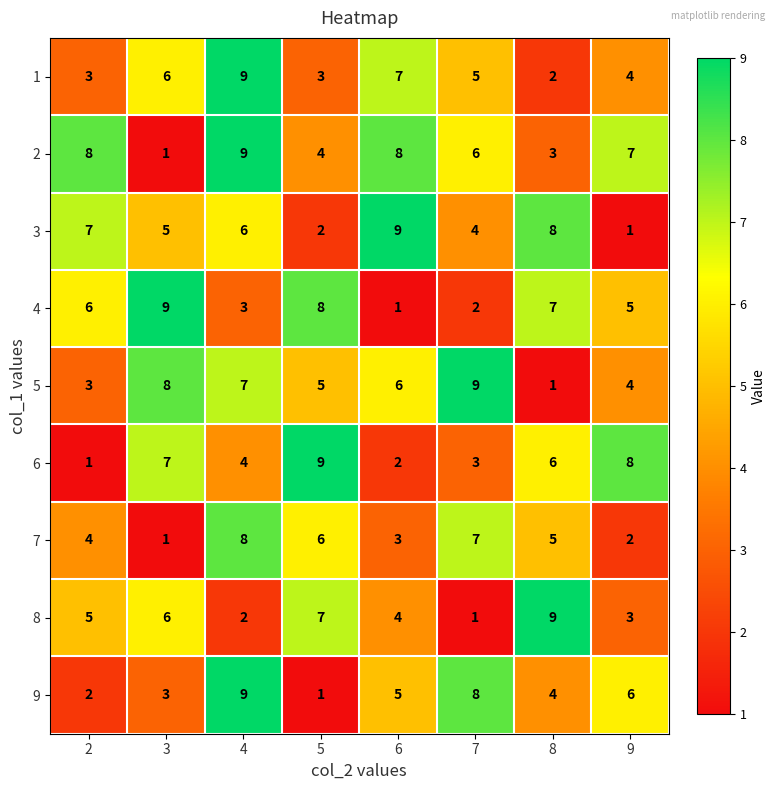

What is the highest value of the 1 series?

9